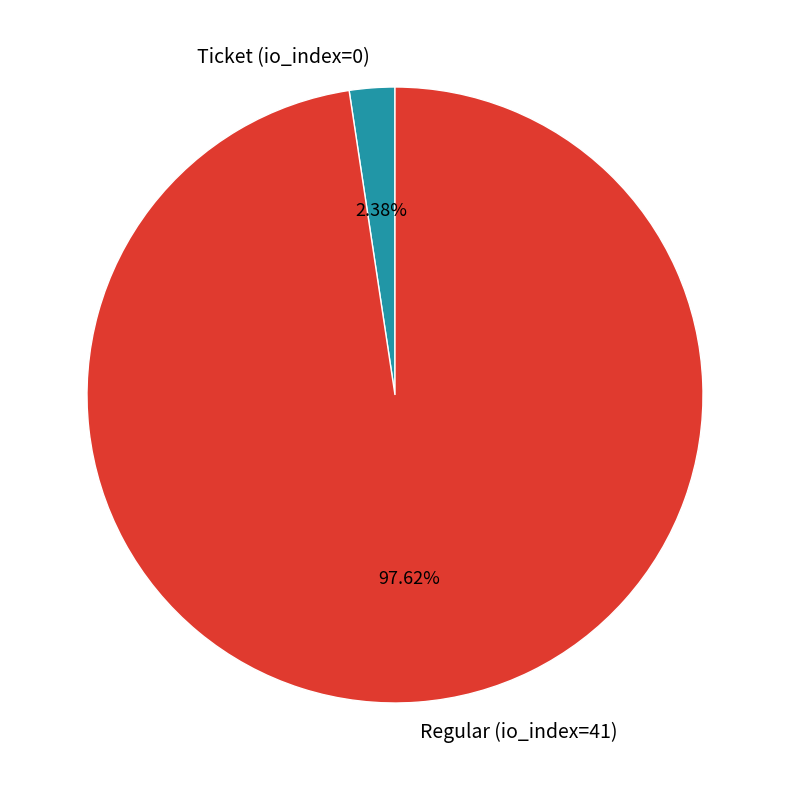

Does Ticket (io_index=0) represent more than half of the total?

No